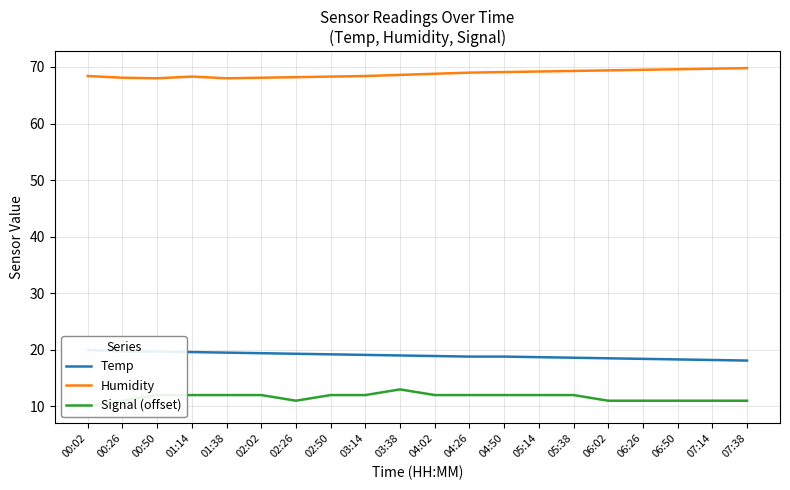

True or false: Temp and Humidity cross at least once.

False